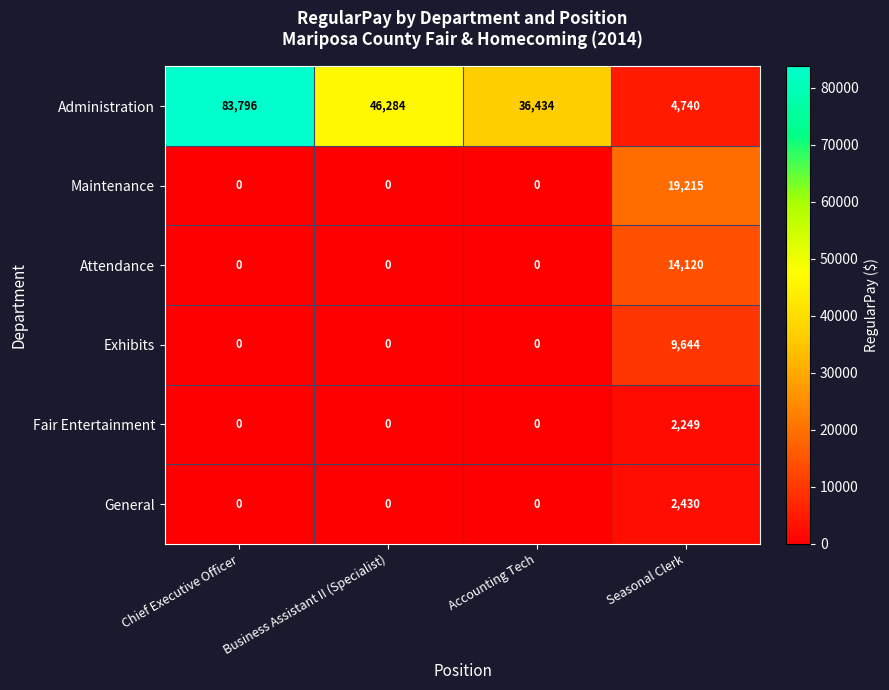

How many data points in Exhibits are above 0?

1